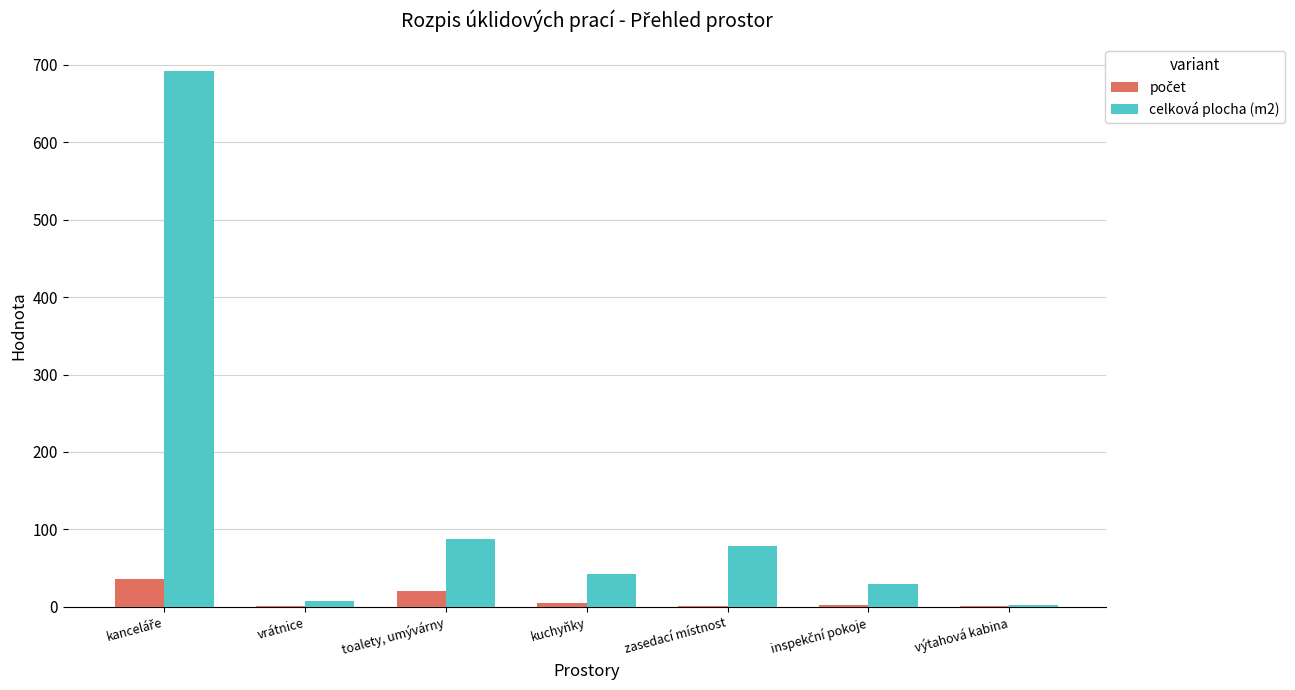

Which series has the widest spread of values?

celková plocha (m2)